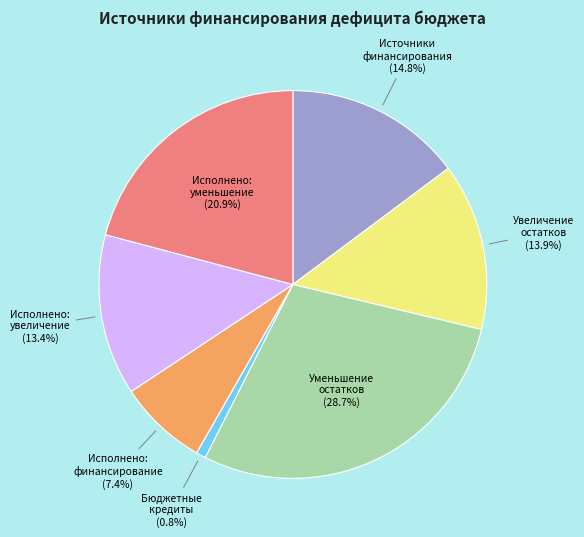

Count the number of slices in the pie.

7